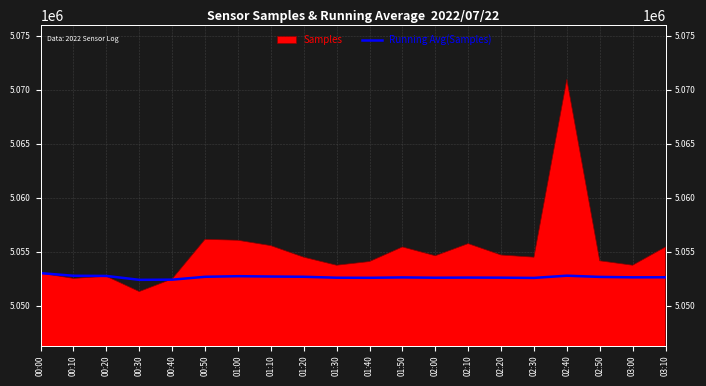

How many categories are shown in the chart?

20